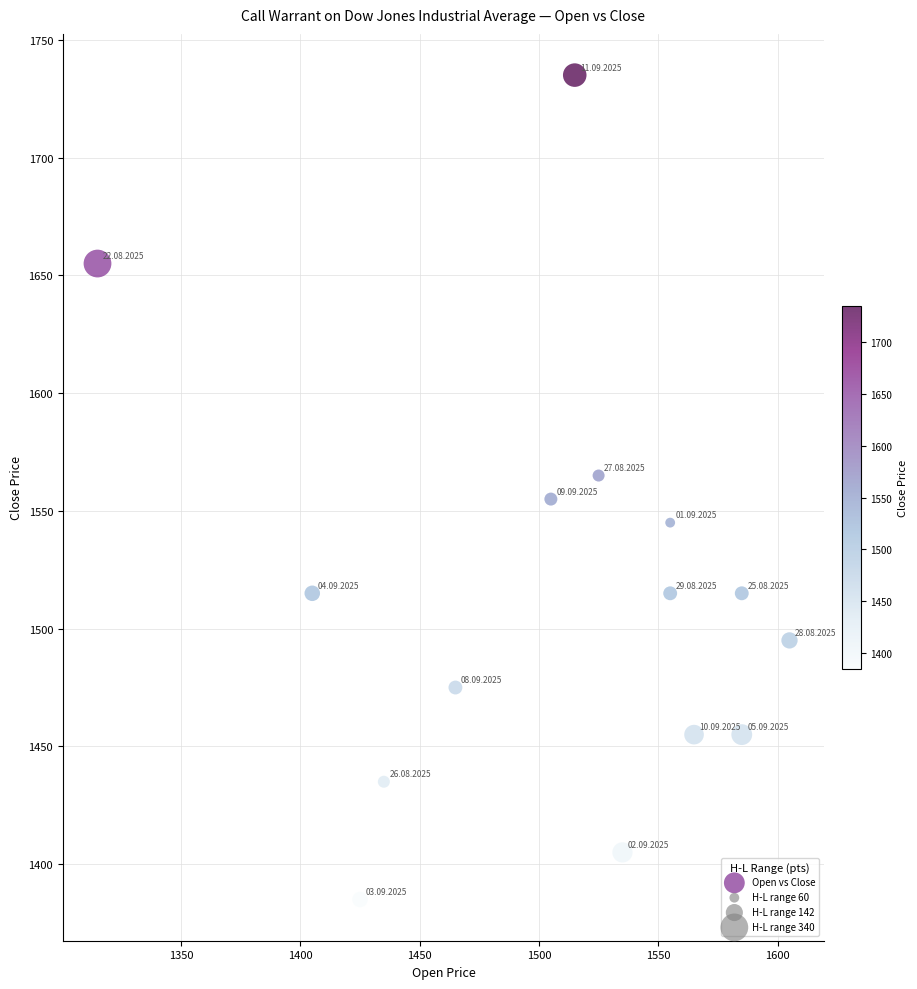

What is the range of X values (max minus min)?

290